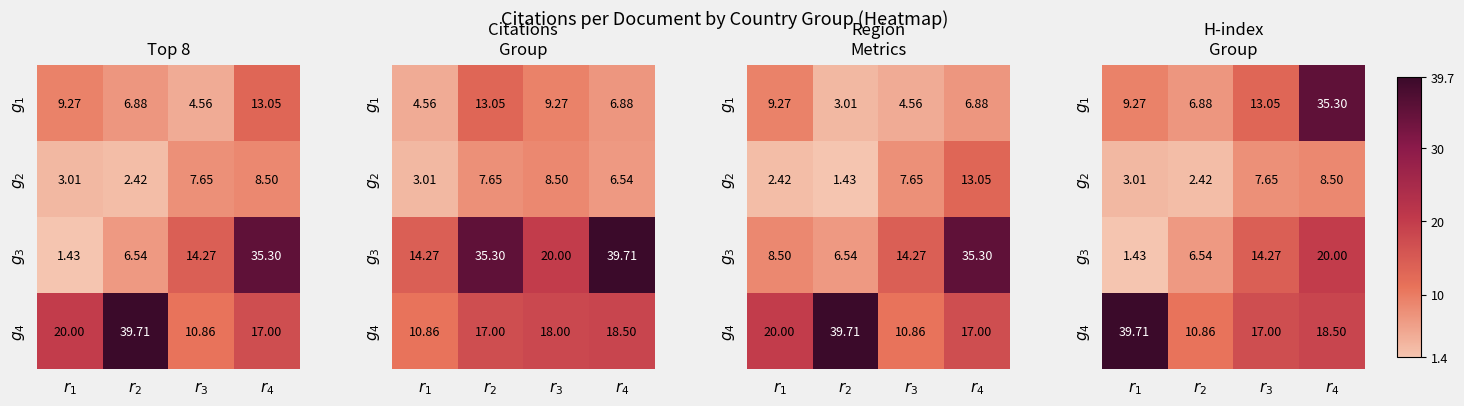

What is the total value across all series at $r_4$?

82.3